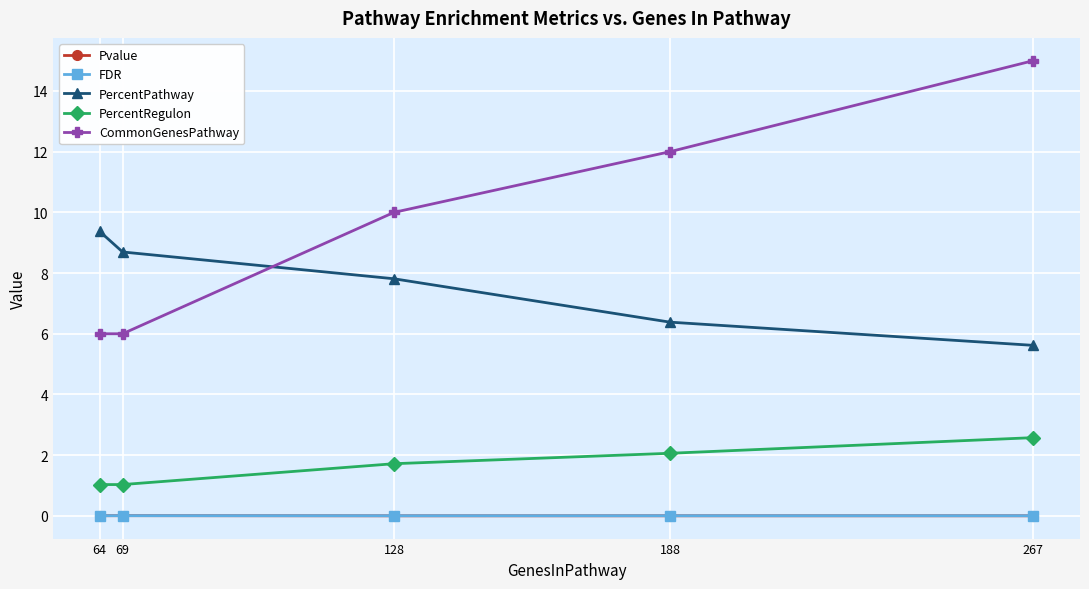

Is the value of PercentPathway at 188 greater than the value of CommonGenesPathway at 64?

Yes